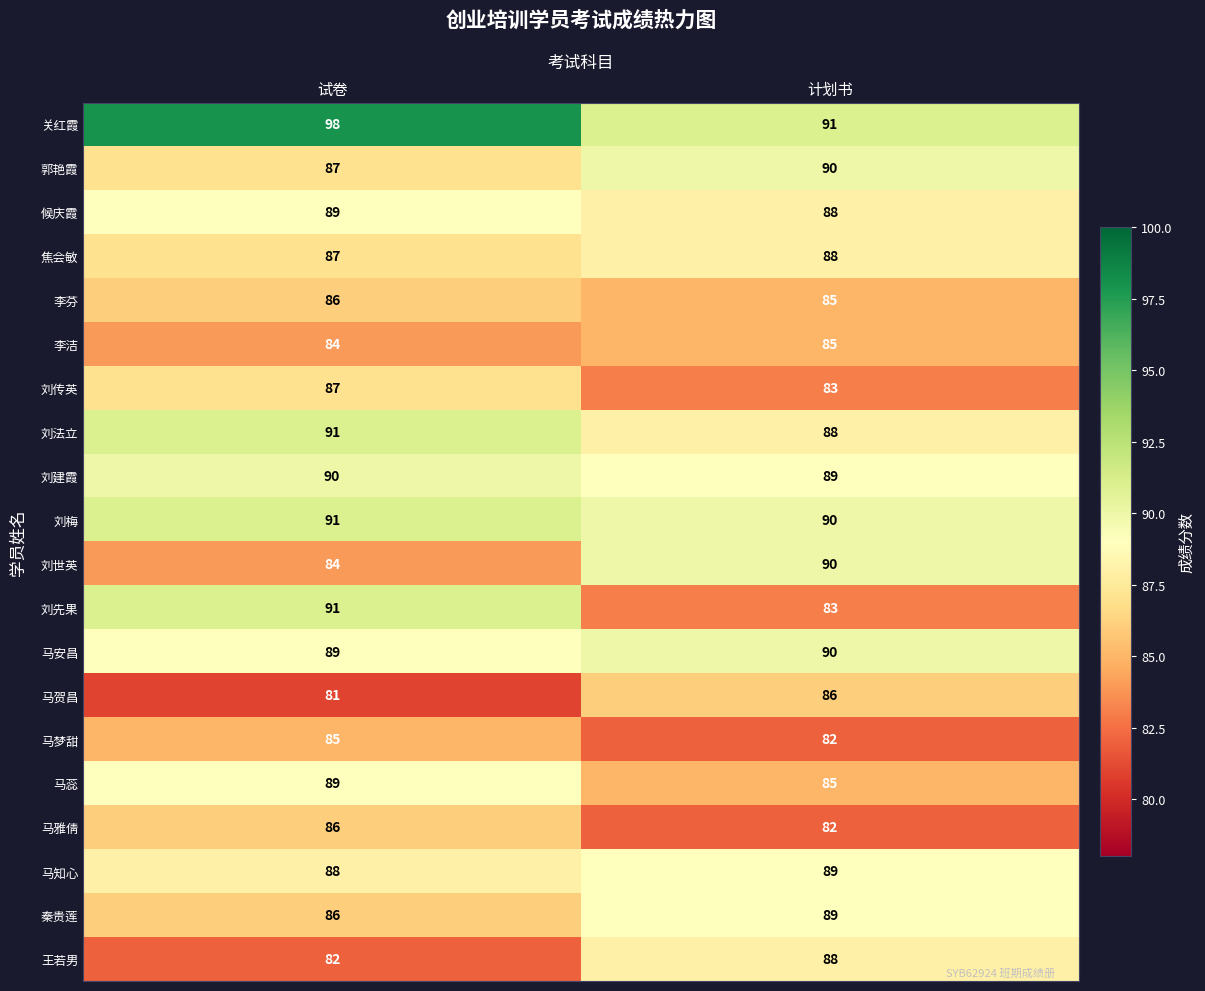

Read the 马安昌 value at 试卷.

89